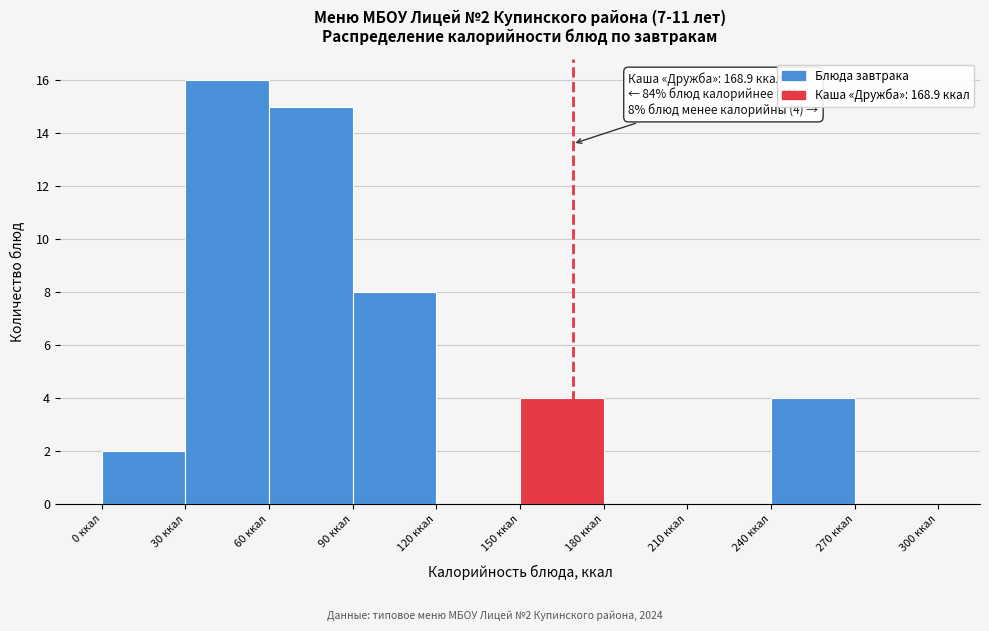

Which range on the x-axis has the tallest bar?

30 to 60